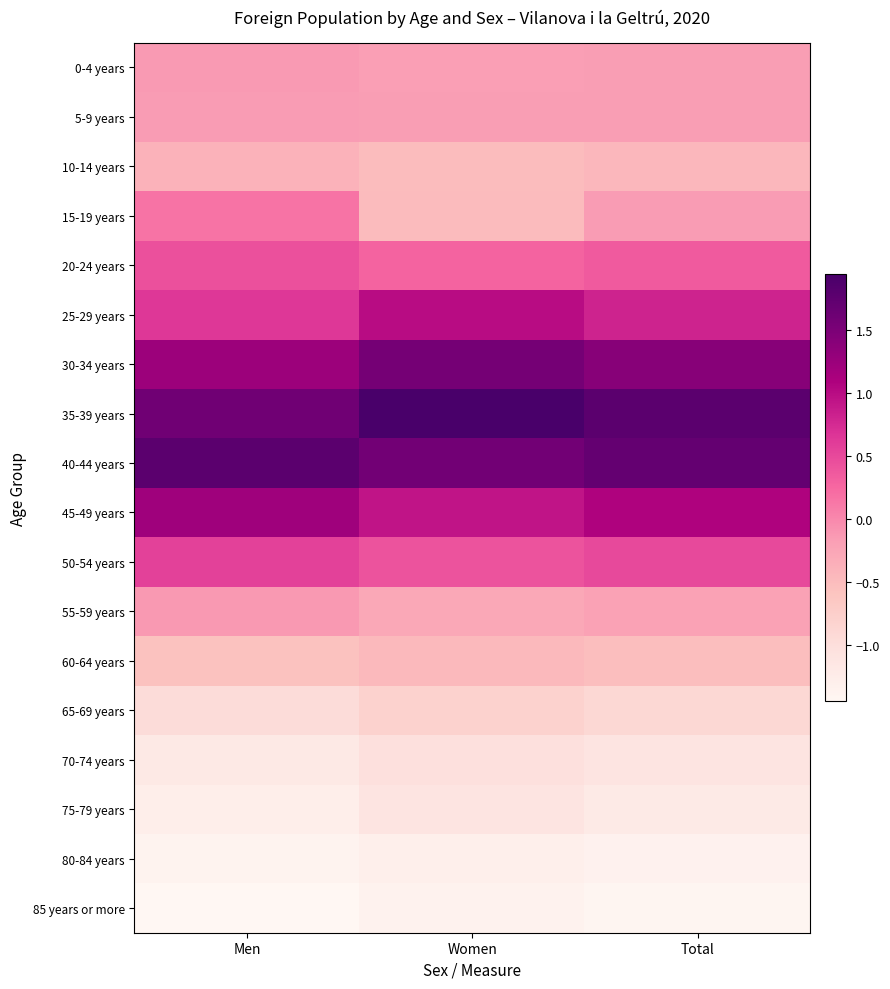

Reading left to right, transcribe all the data shown in this chart.

0-4 years: Men=-0.1	Women=-0.2	Total=-0.2
5-9 years: Men=-0.2	Women=-0.2	Total=-0.2
10-14 years: Men=-0.4	Women=-0.5	Total=-0.4
15-19 years: Men=0.2	Women=-0.5	Total=-0.2
20-24 years: Men=0.4	Women=0.3	Total=0.4
25-29 years: Men=0.6	Women=1.0	Total=0.8
30-34 years: Men=1.2	Women=1.6	Total=1.4
35-39 years: Men=1.6	Women=1.9	Total=1.8
40-44 years: Men=1.8	Women=1.6	Total=1.7
45-49 years: Men=1.2	Women=0.9	Total=1.1
50-54 years: Men=0.6	Women=0.4	Total=0.5
55-59 years: Men=-0.1	Women=-0.3	Total=-0.2
60-64 years: Men=-0.6	Women=-0.5	Total=-0.5
65-69 years: Men=-1.0	Women=-0.8	Total=-0.9
70-74 years: Men=-1.2	Women=-1.0	Total=-1.1
75-79 years: Men=-1.3	Women=-1.1	Total=-1.2
80-84 years: Men=-1.4	Women=-1.3	Total=-1.3
85 years or more: Men=-1.4	Women=-1.4	Total=-1.4